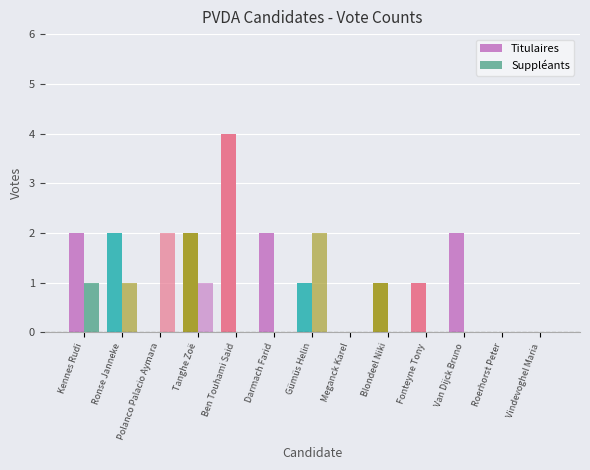

Which series changed the most between Darmach Farid and Vindevoghel Maria?

Titulaires